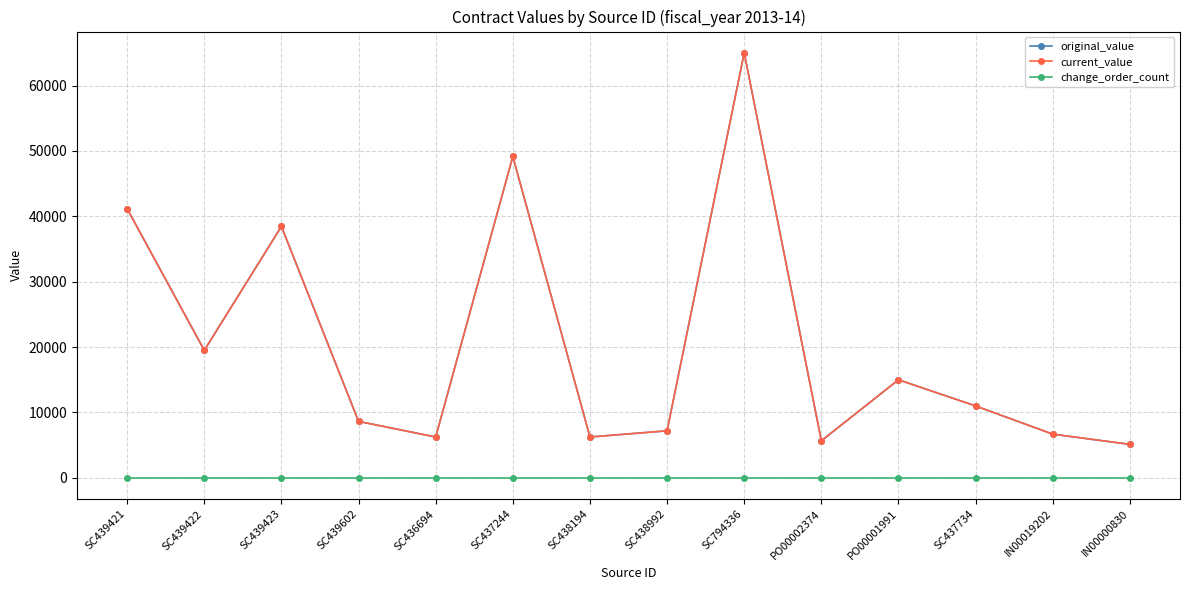

True or false: original_value and current_value cross at least once.

False